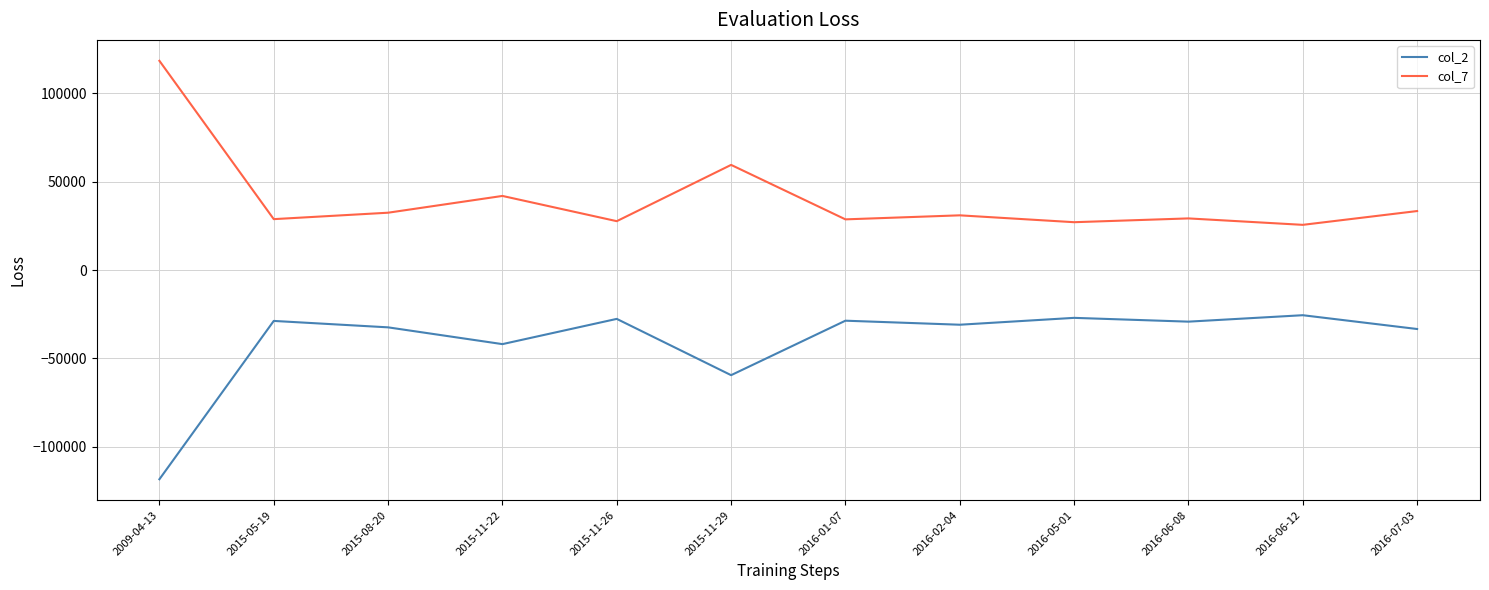

What is the difference between the second highest and second lowest values in the col_2 series?

32432.9